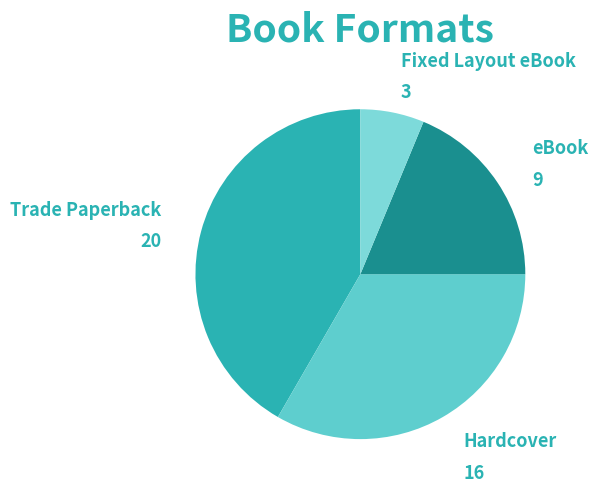

Between Fixed Layout eBook and eBook, which is larger?

eBook